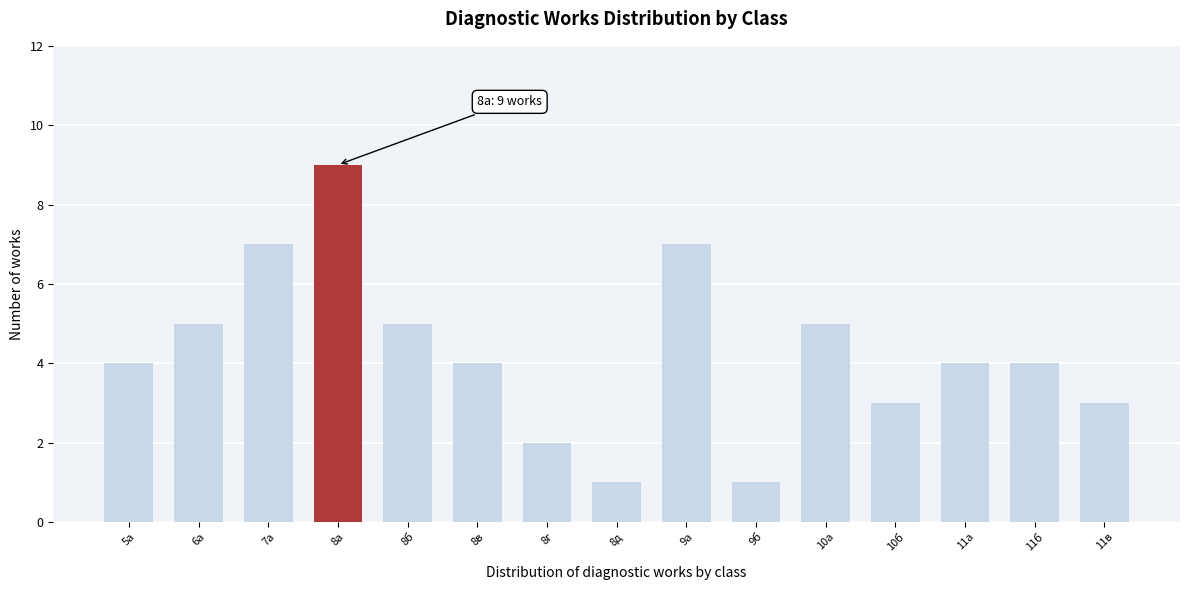

Reading right to left, what are all the values shown in this chart?

11в=3	11б=4	11а=4	10б=3	10а=5	9б=1	9а=7	8д=1	8г=2	8в=4	8б=5	8а=9	7а=7	6а=5	5а=4